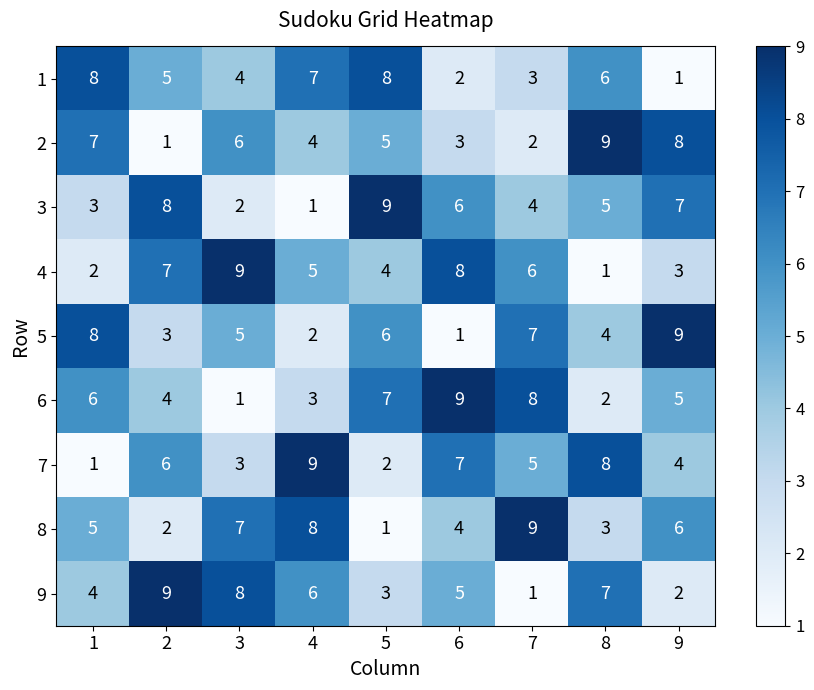

Which category has the highest value in the 3 series?

5